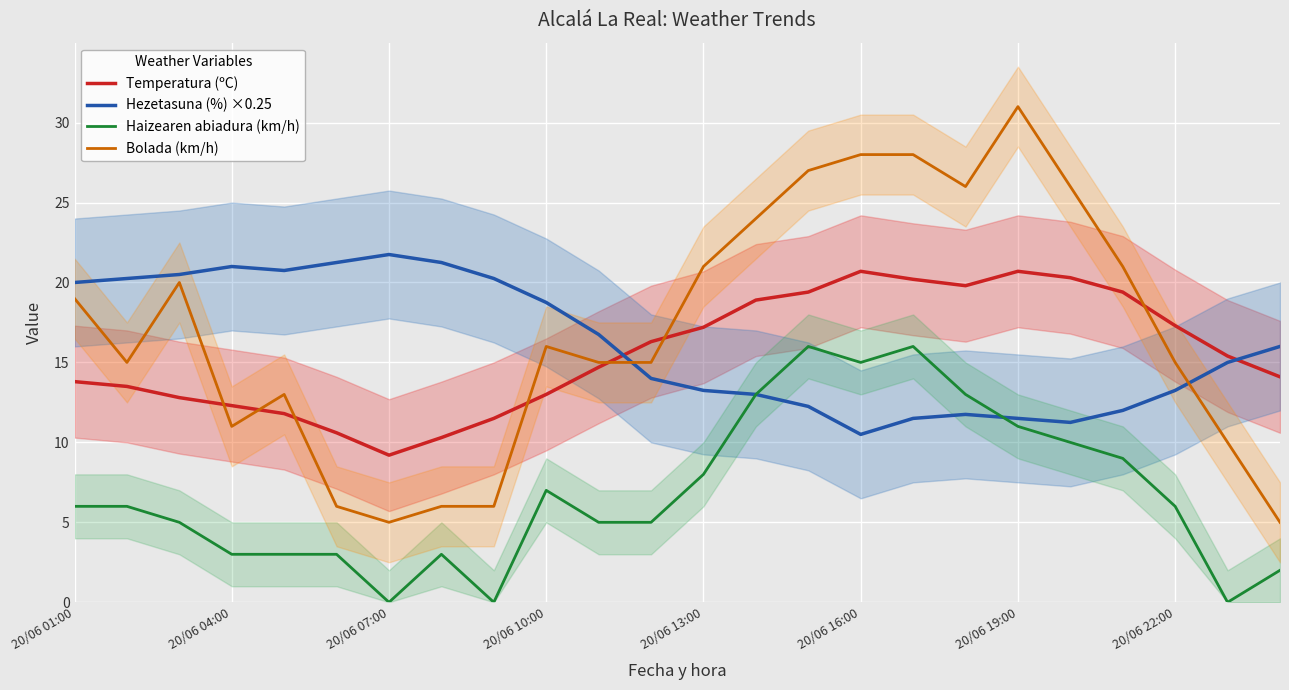

True or false: Hezetasuna (%) ×0.25 has a value of 12.8 at 20/06 07:00.

False